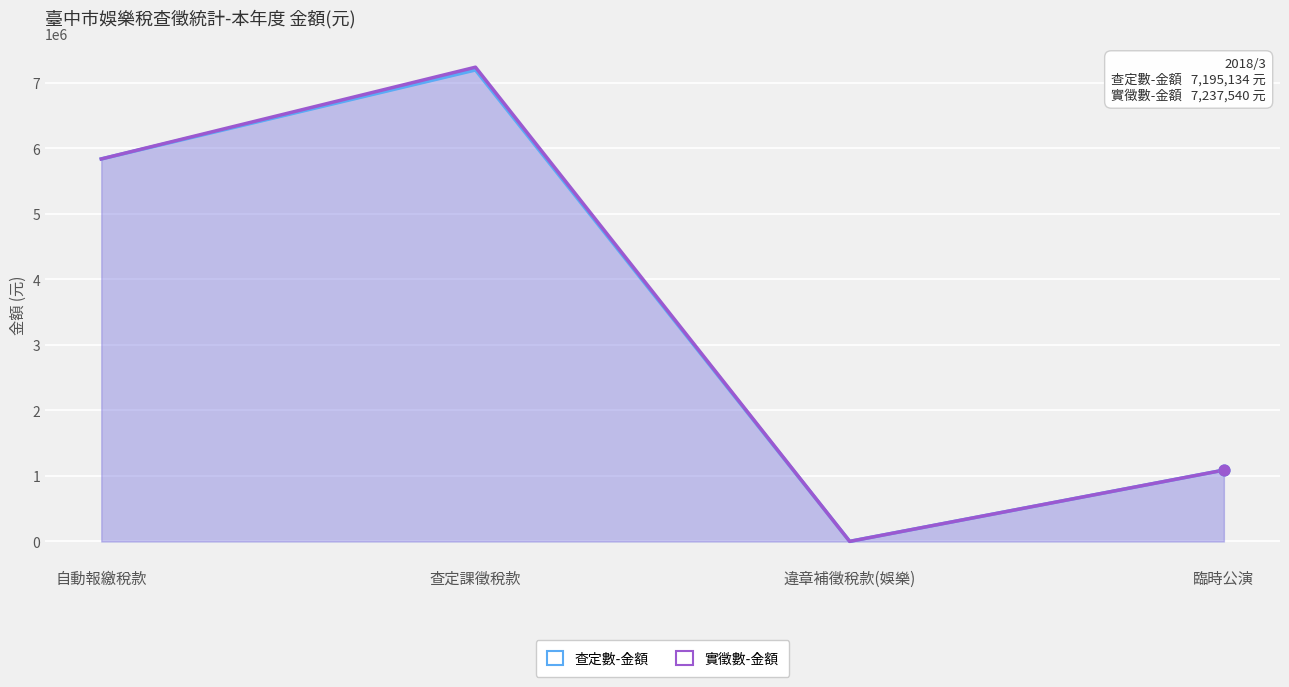

Which series has the largest total across all categories?

實徵數-金額 line